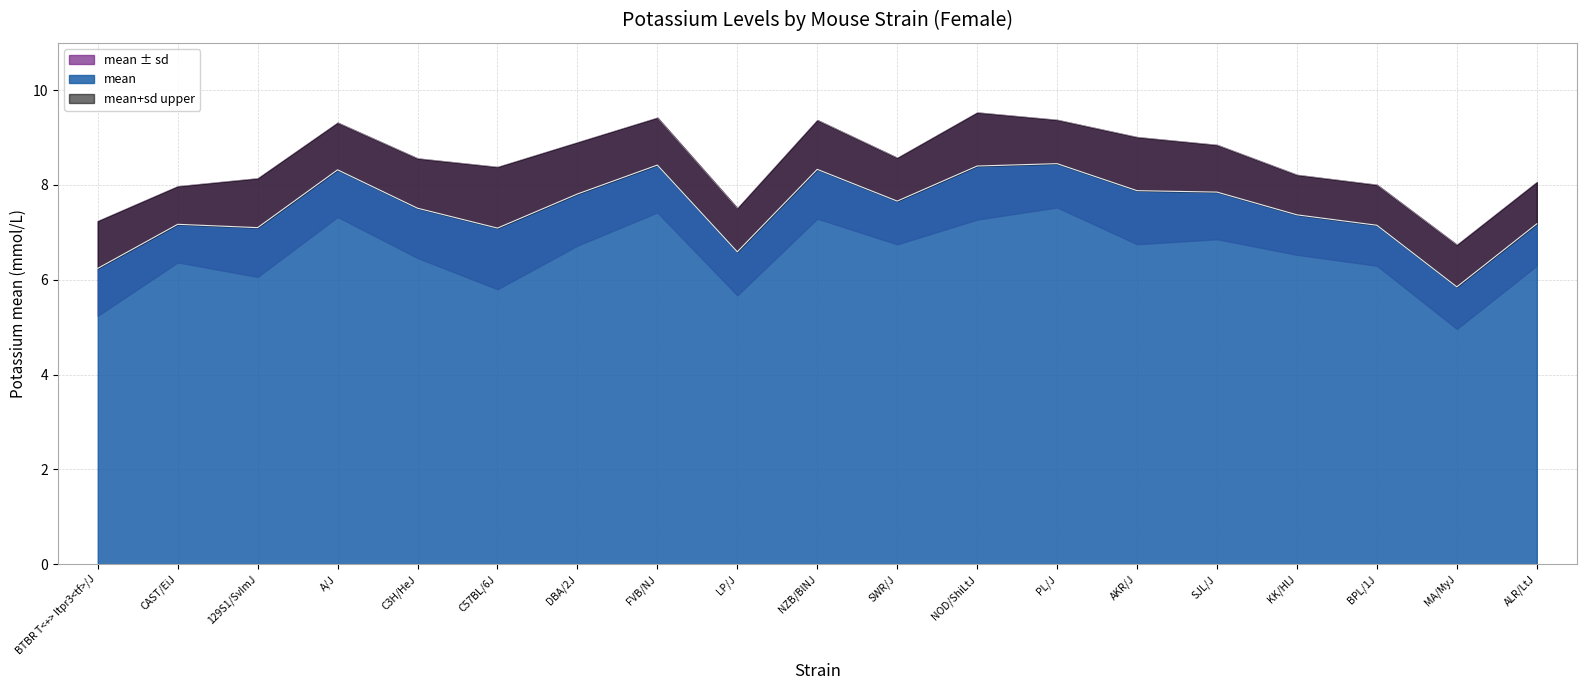

Is it true that mean+sd equals 9.0 at AKR/J?

True